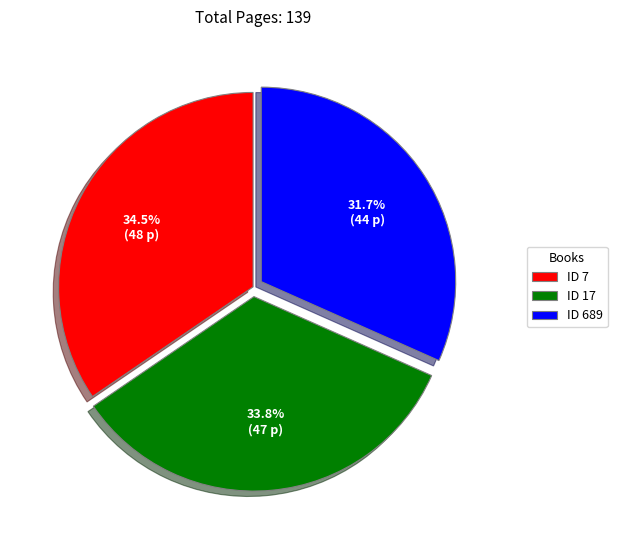

What is the smallest slice in the pie chart?

ID 689